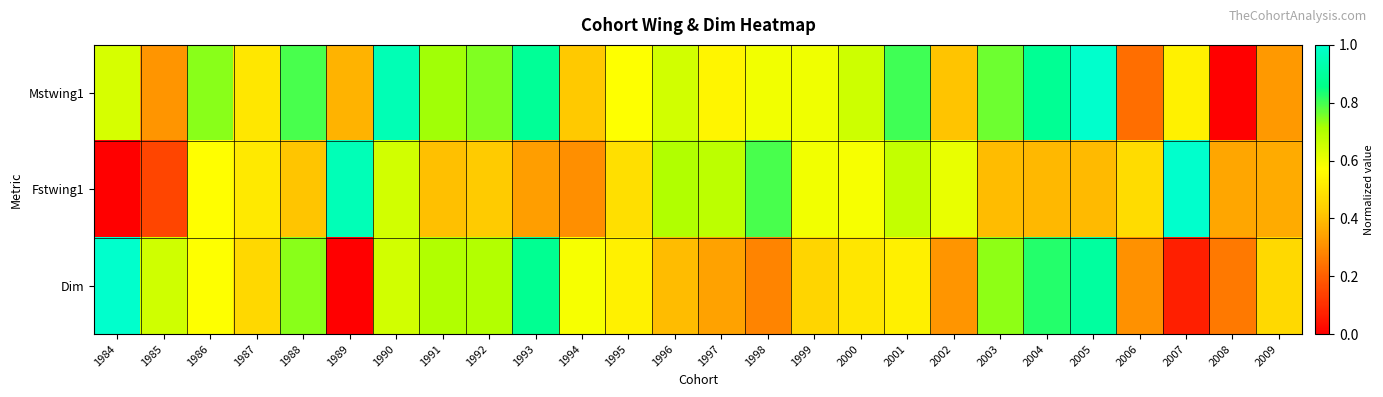

List the series in order of their overall mean, highest first.

Mstwing1, Dim, Fstwing1